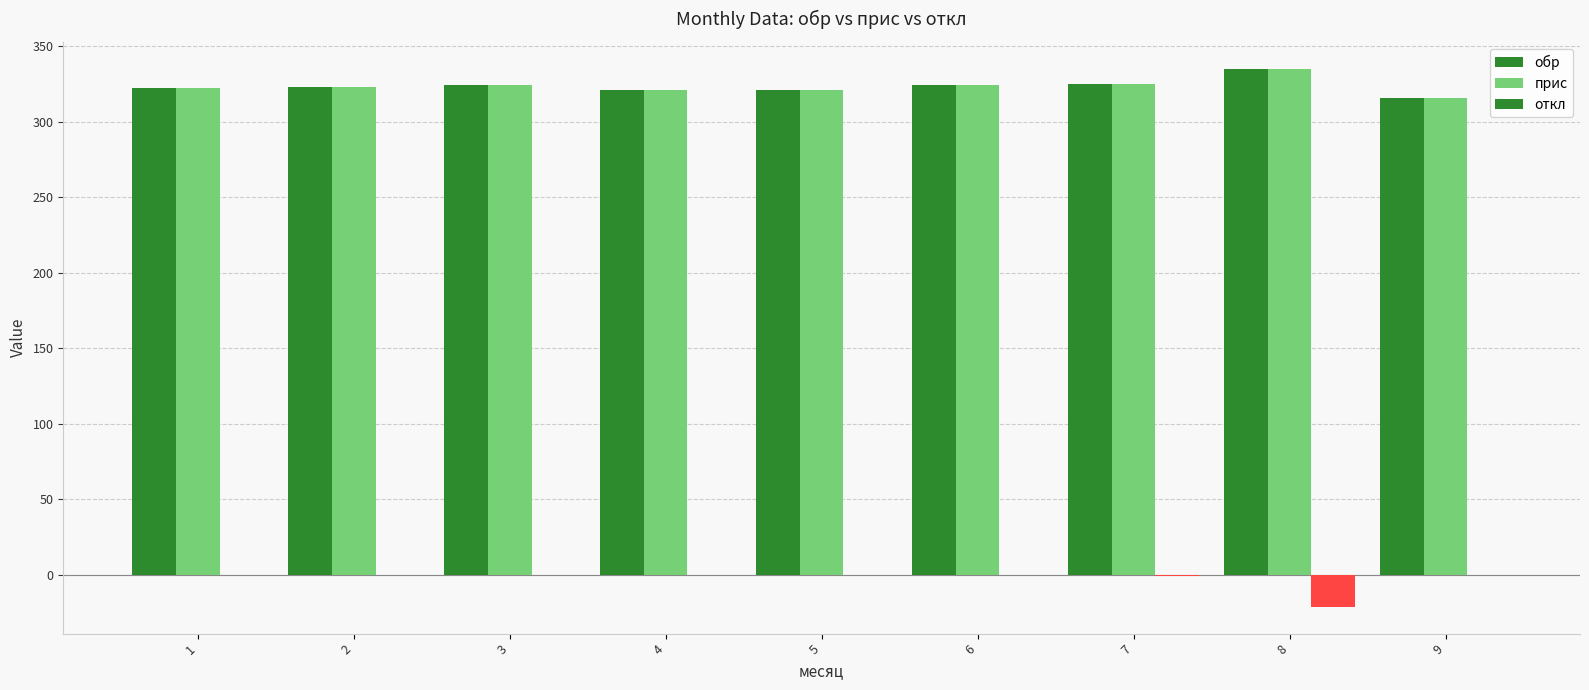

Reading left to right, extract all data points from this chart.

обр: 322	323	324	321	321	324	325	335	316
прис: 322	323	324	321	321	324	325	335	316
откл: 0	0	0	0	0	0	-1	-21	0